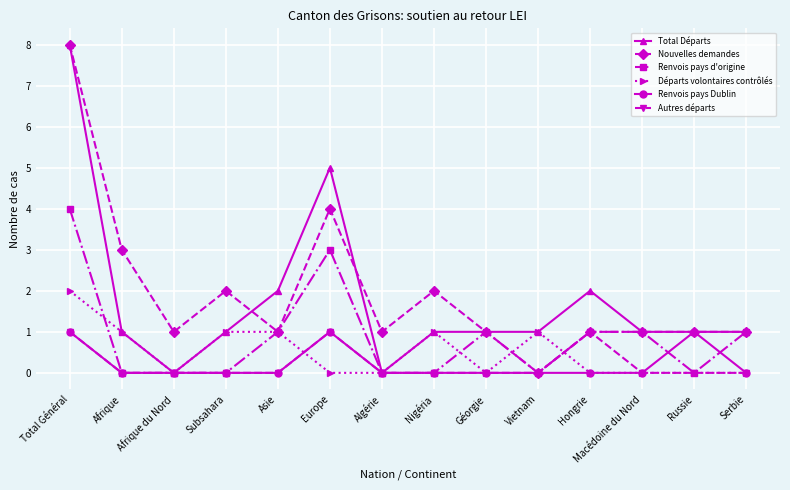

Does the chart have visible grid lines?

Yes